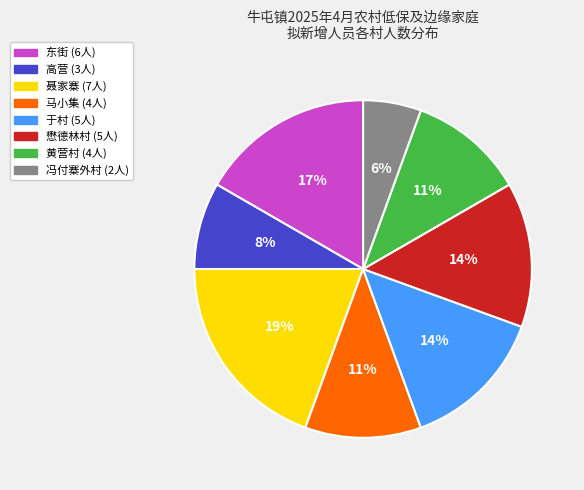

To the nearest percent, what is the average slice percentage?

12%